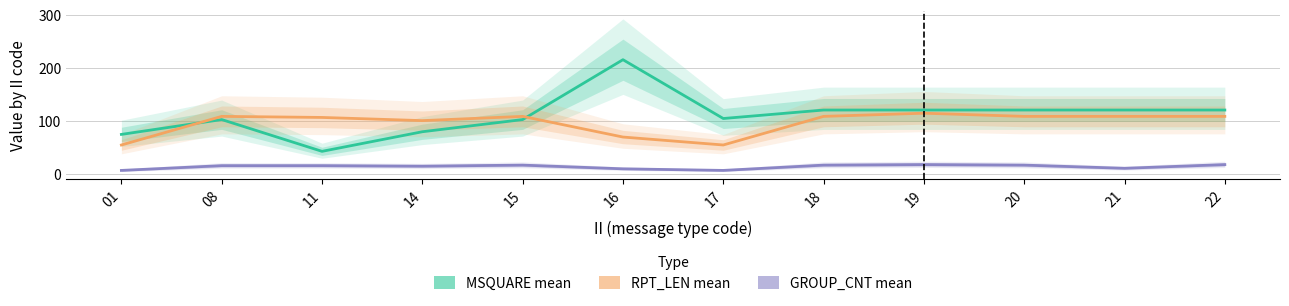

At which label does GROUP_CNT_mean reach its minimum?

01